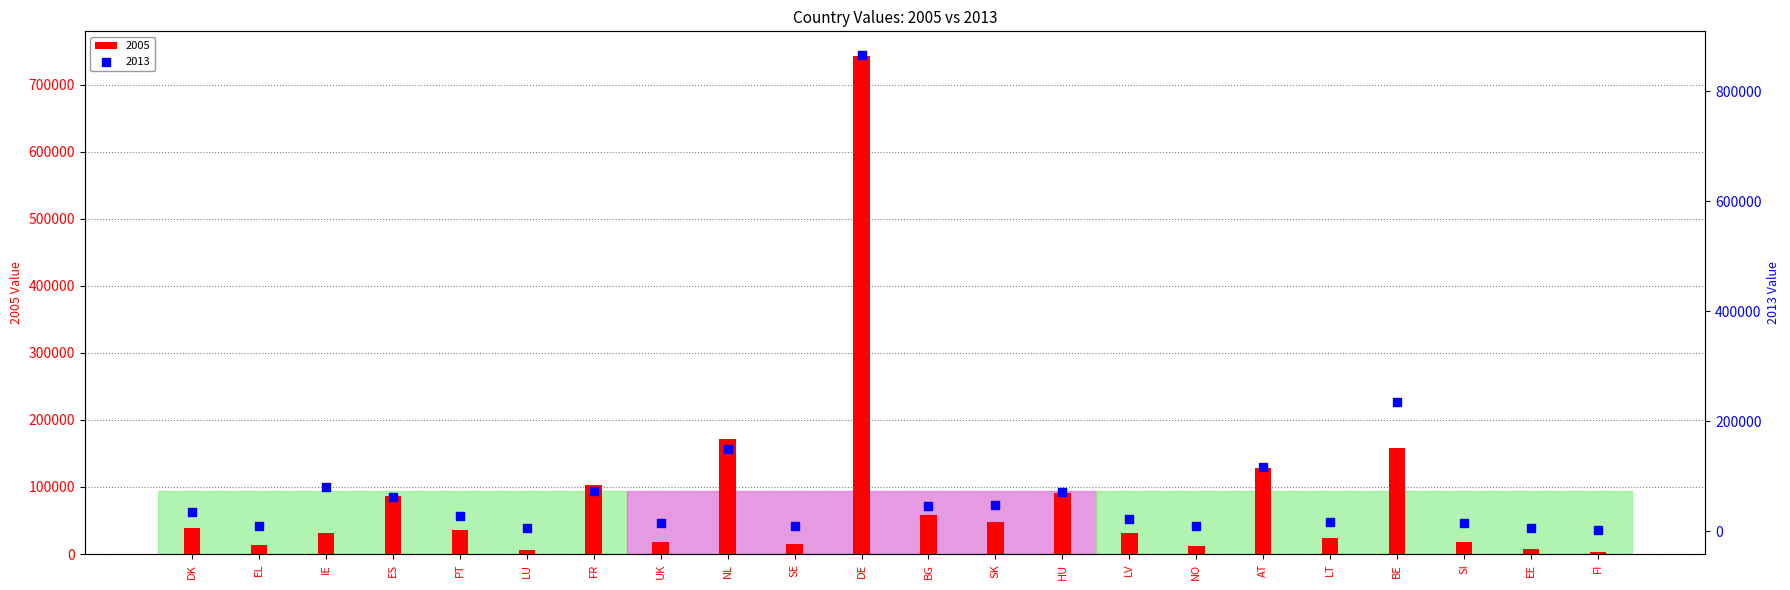

What is the total value across all series at LU?

11162